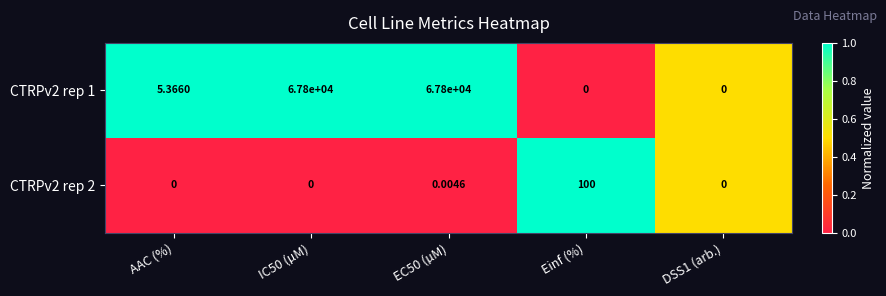

Is the value of CTRPv2 rep 2 at IC50 (µM) greater than the value of CTRPv2 rep 1 at AAC (%)?

No